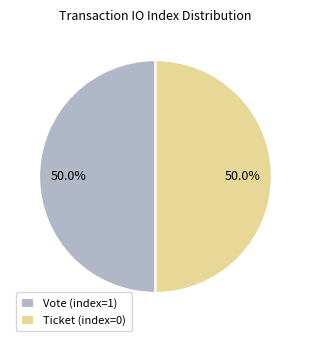

To the nearest percent, what percentage of the pie is Vote (index=1)?

50%